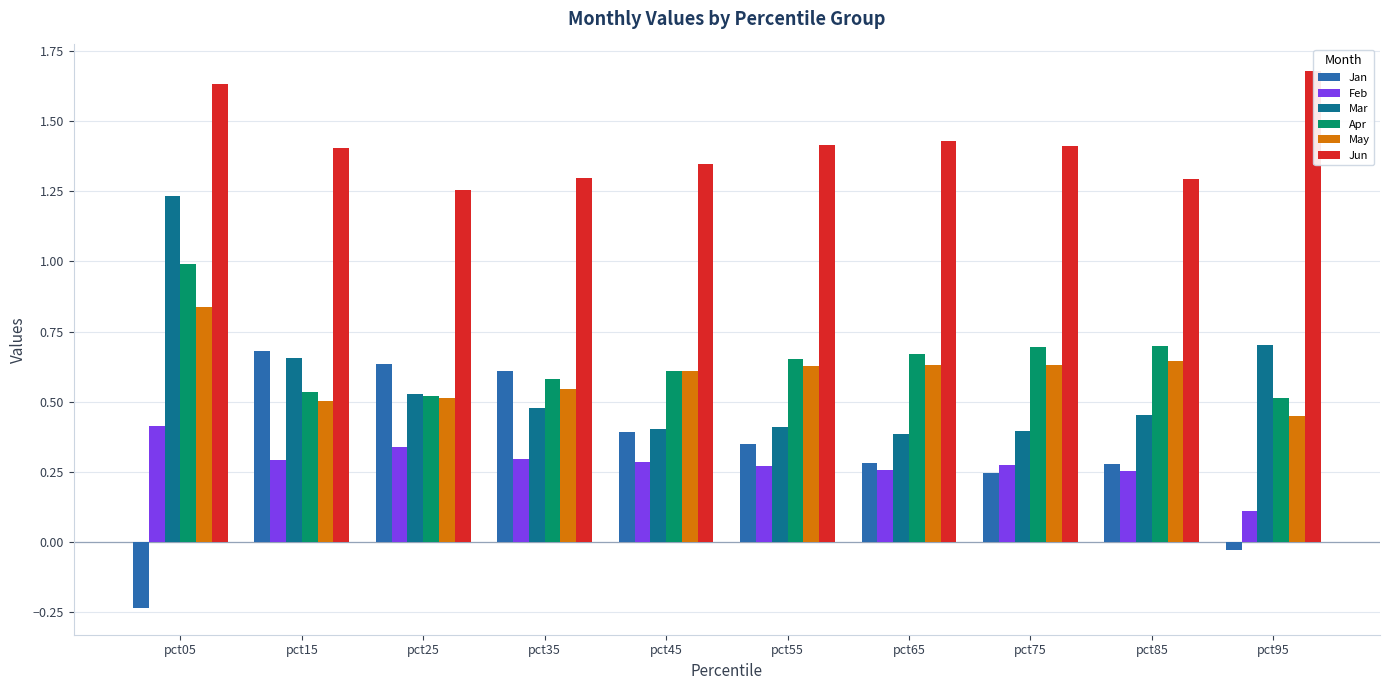

Between pct15 and pct65, which series saw the biggest shift?

Jan